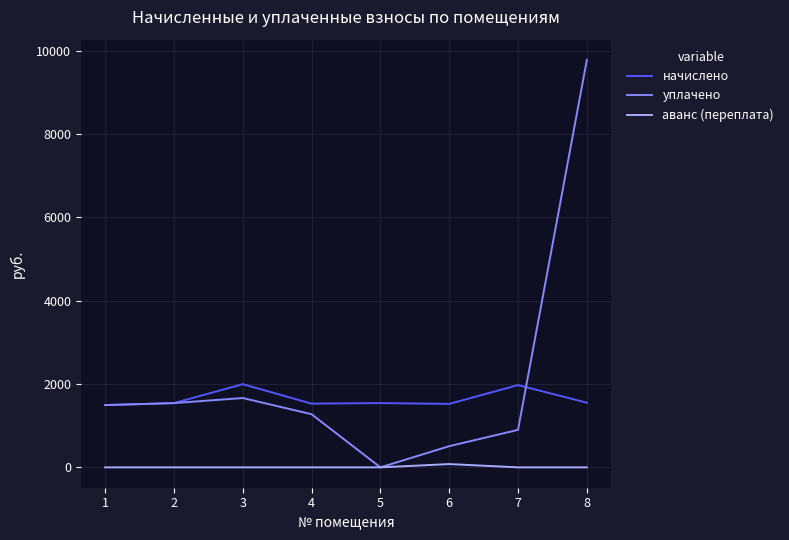

What is the difference between the maximum and second lowest values in the начислено series?

473.8